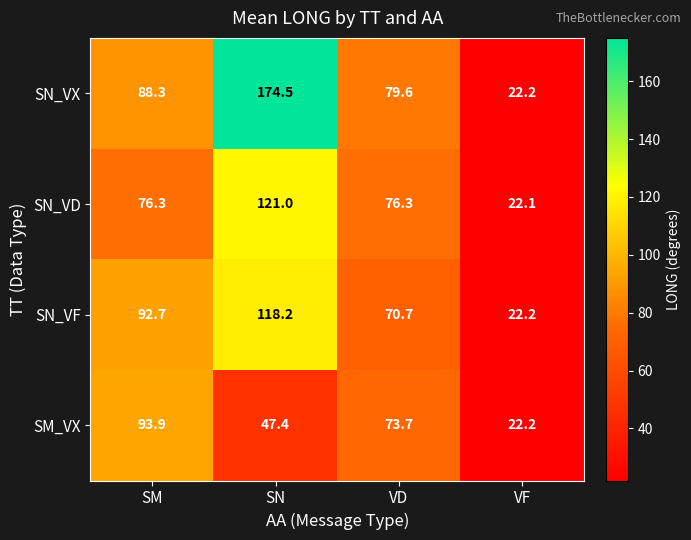

What is the sum of the SN_VF values at VF and VD?

92.9